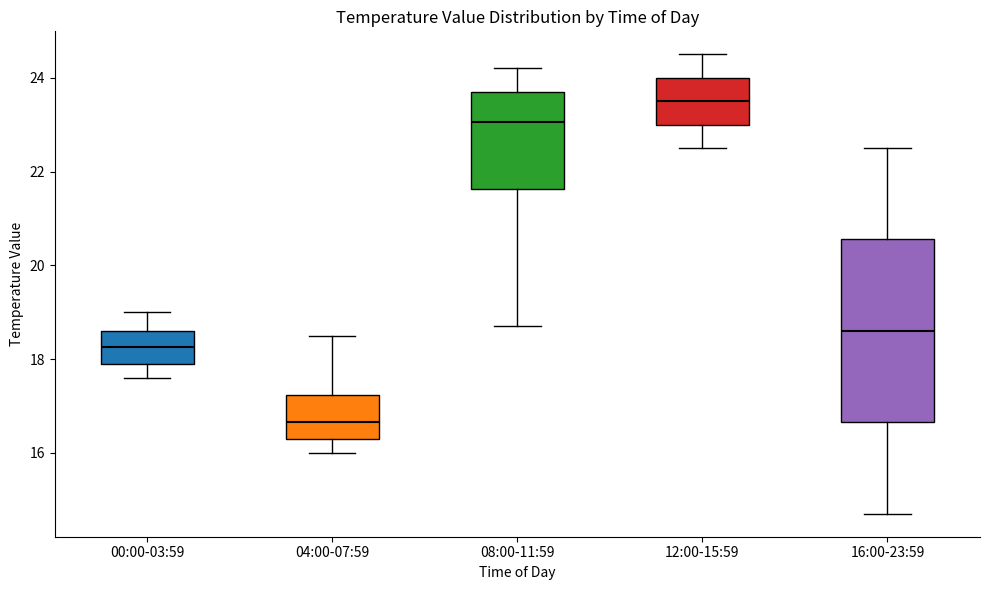

Reading left to right, read every box against the y-axis: the position of its median line, the range the box covers, and the ends of its whiskers. The values are not printed on the chart, so give them approximately, as read against the axis.

00:00-03:59: median 18.2, box 18.0 to 18.6, whiskers 17.6 to 19.0
04:00-07:59: median 16.6, box 16.4 to 17.2, whiskers 16.0 to 18.6
08:00-11:59: median 23.0, box 21.6 to 23.8, whiskers 18.8 to 24.2
12:00-15:59: median 23.6, box 23.0 to 24.0, whiskers 22.6 to 24.6
16:00-23:59: median 18.6, box 16.6 to 20.6, whiskers 14.8 to 22.6